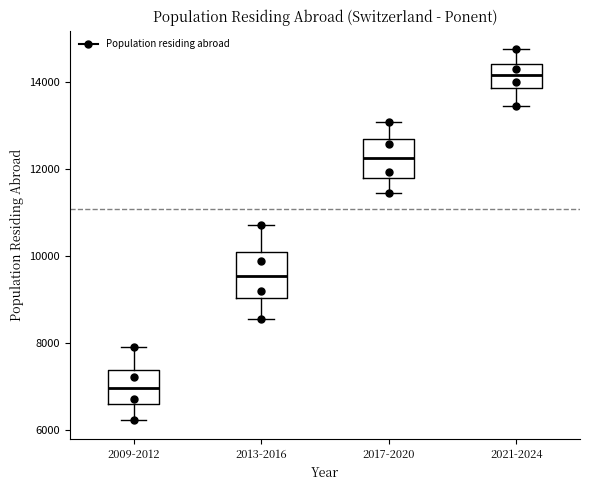

Reading left to right, transcribe this box plot: for each box, give where its median line is, the range the box spans, and where its two whiskers end, as read against the y-axis. The values are not printed on the chart, so give them approximately, as read against the axis.

2009-2012: median 7000, box 6600 to 7400, whiskers 6200 to 8000
2013-2016: median 9600, box 9000 to 10200, whiskers 8600 to 10800
2017-2020: median 12200, box 11800 to 12600, whiskers 11400 to 13000
2021-2024: median 14200, box 13800 to 14400, whiskers 13400 to 14800